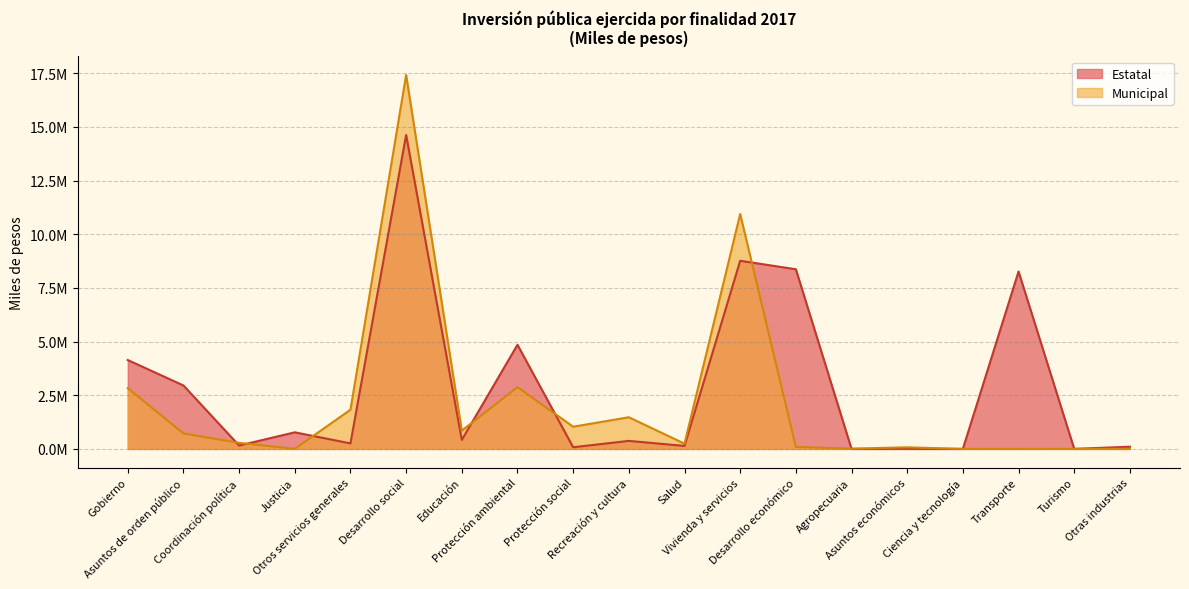

The value of Municipal at Gobierno is 4192263. True or false?

False